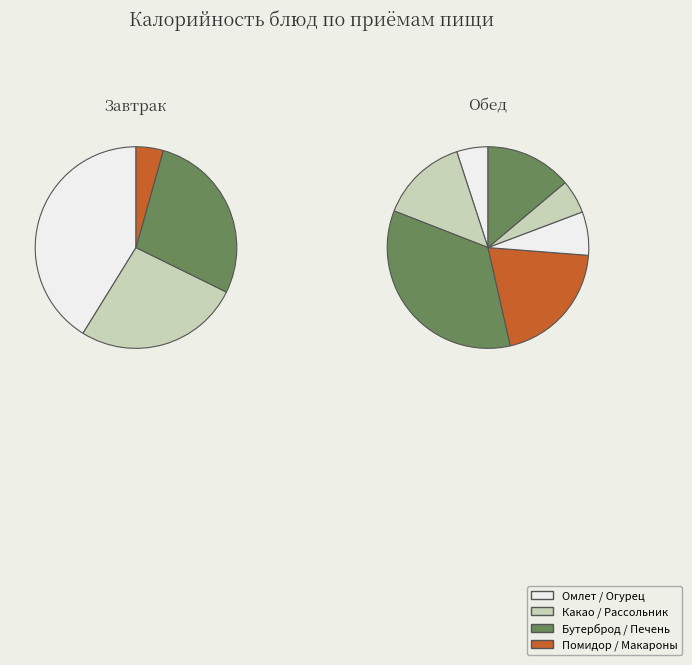

How many segments does this pie chart have?

11